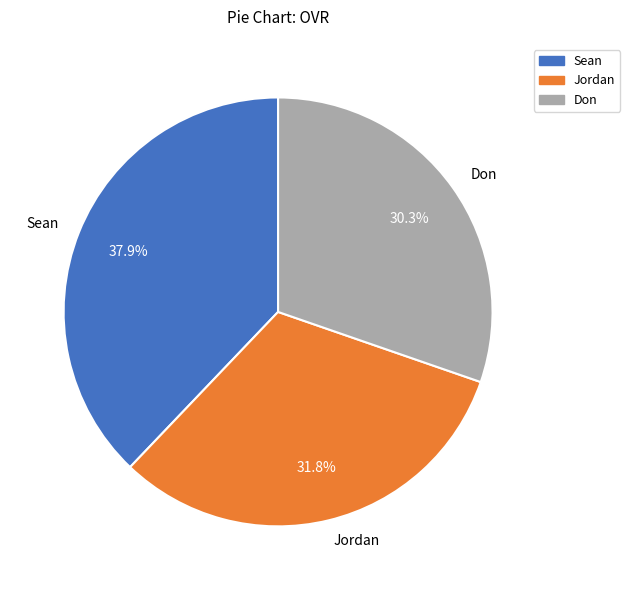

Is it true that Sean is 52% of the pie?

False